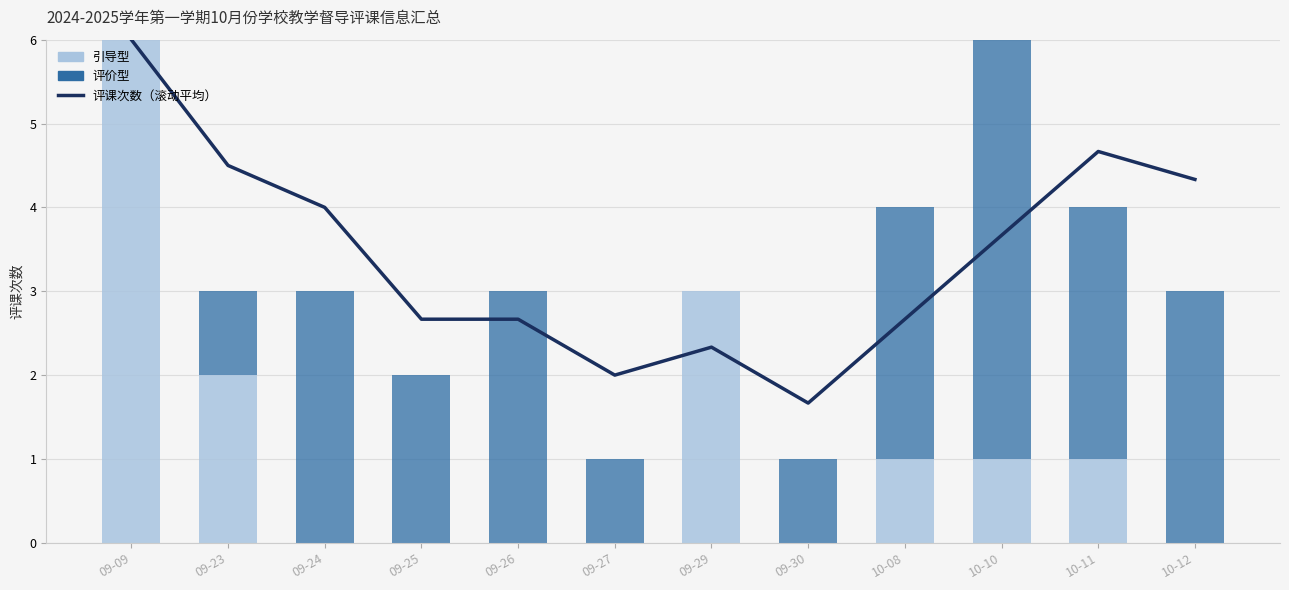

At how many categories does at least one series exceed 5?

1